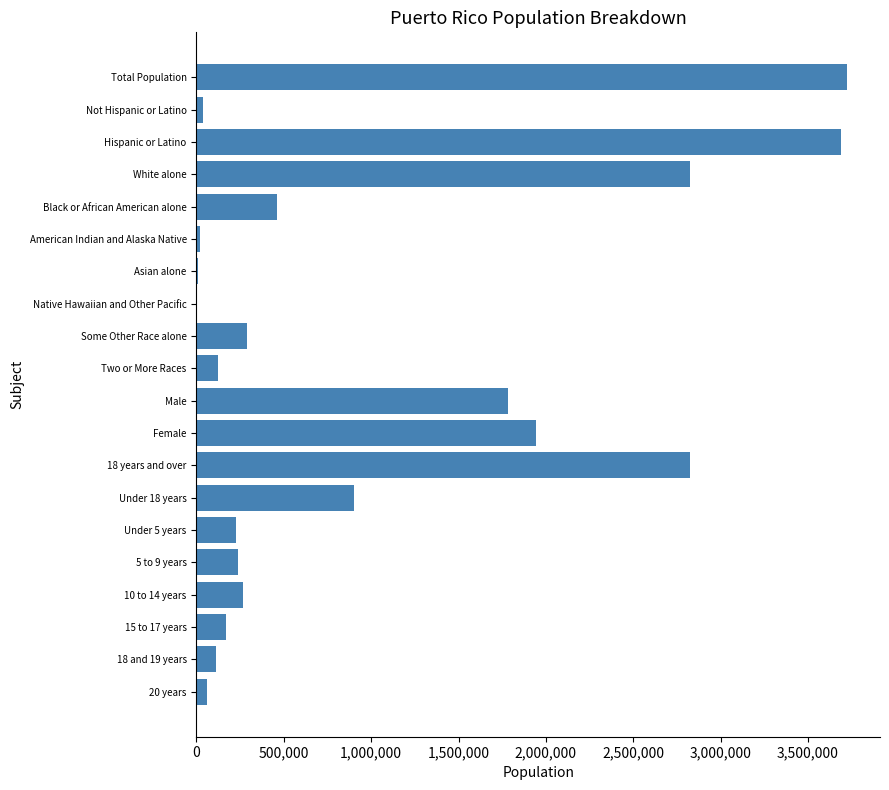

Read the value at Female.

1940618